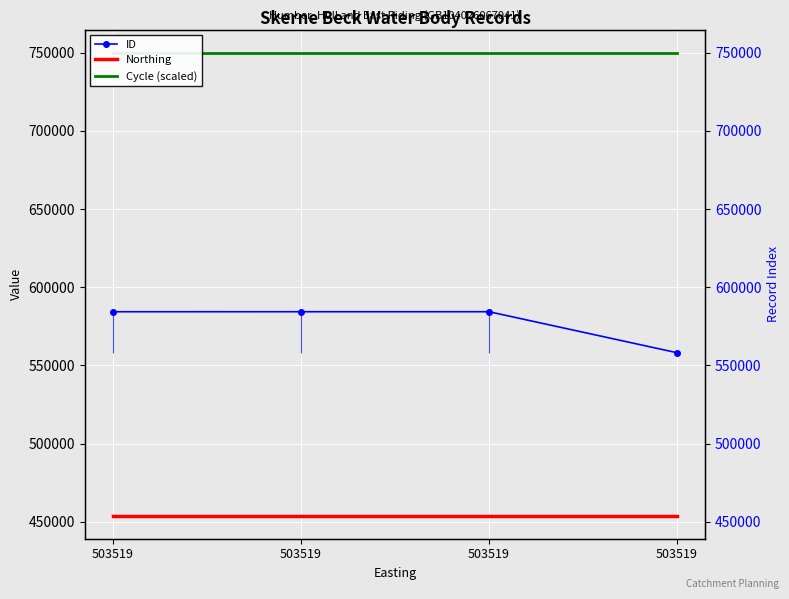

Is it true that ID equals 256717 at 503519?

False